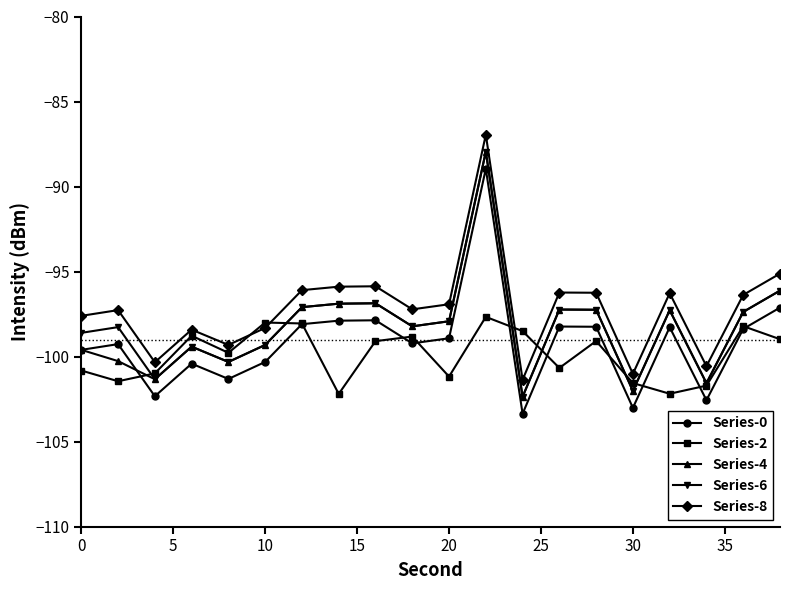

What is the value of the Series-0 point at the 13th from the left?

-103.4